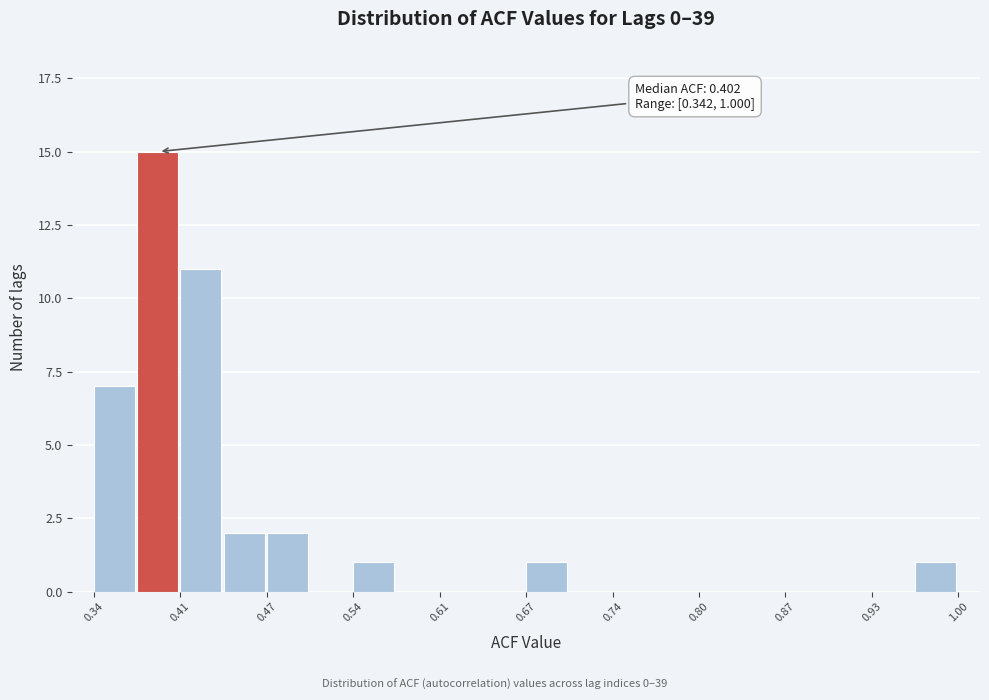

Read against the x-axis, roughly where is the centre of the tallest bar?

0.39